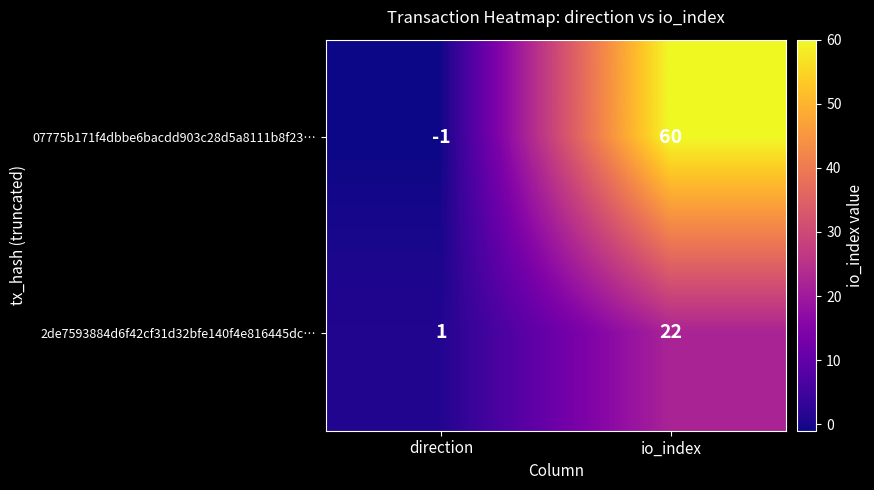

Between direction and io_index, which series saw the biggest shift?

07775b171f4dbbe6bacdd903c28d5a8111b8f23…